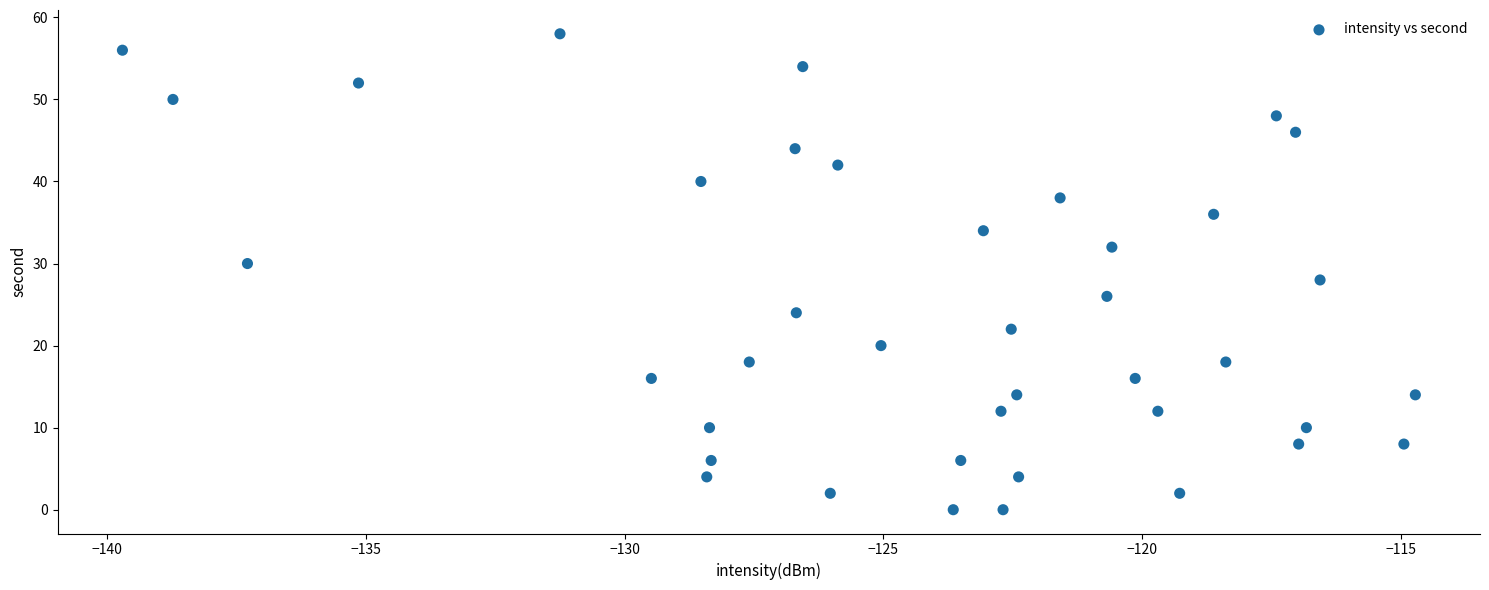

What is the range of Y values (max minus min)?

58